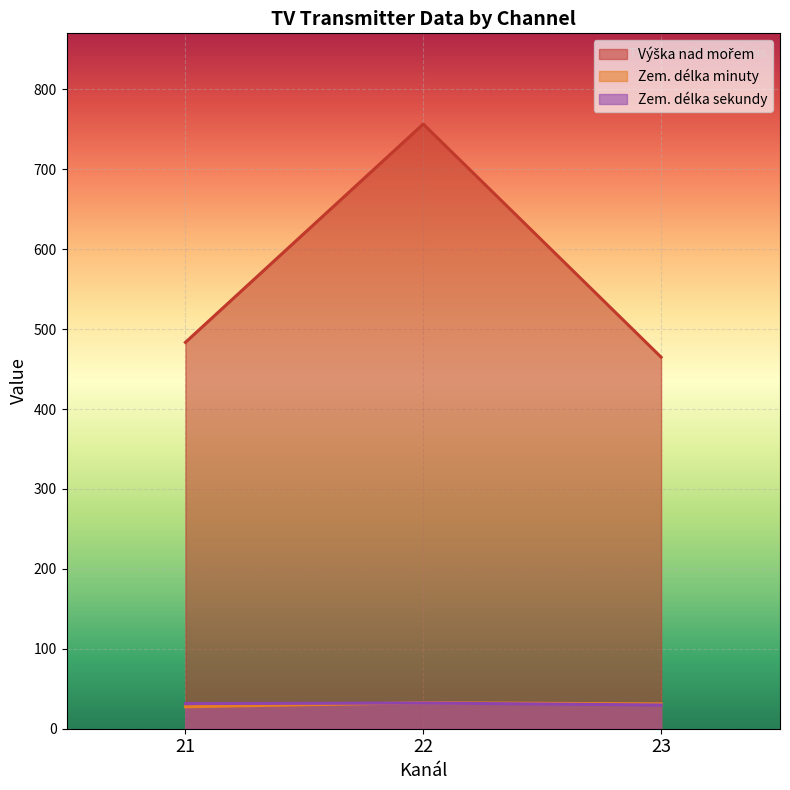

Is it true that Zem. délka minuty equals 27.5 at 21?

True